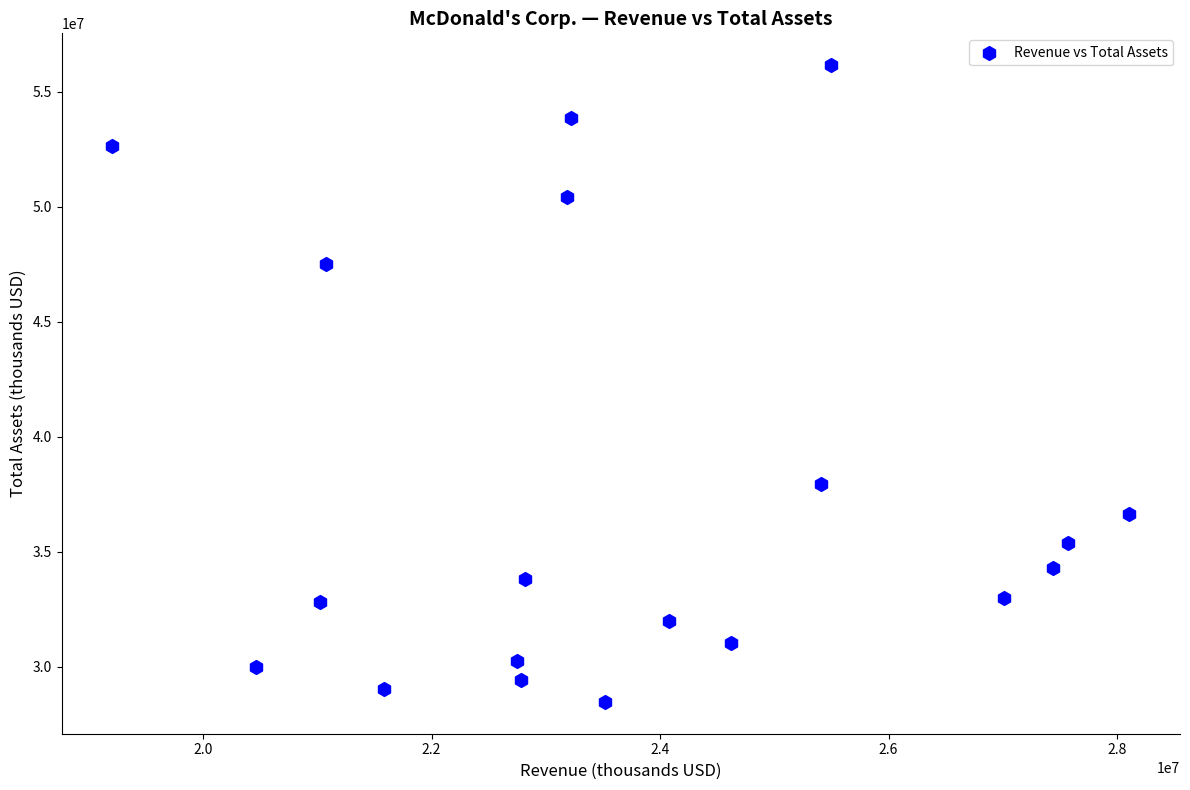

What Y value in the scatter plot is closest to 42304150?

37938700